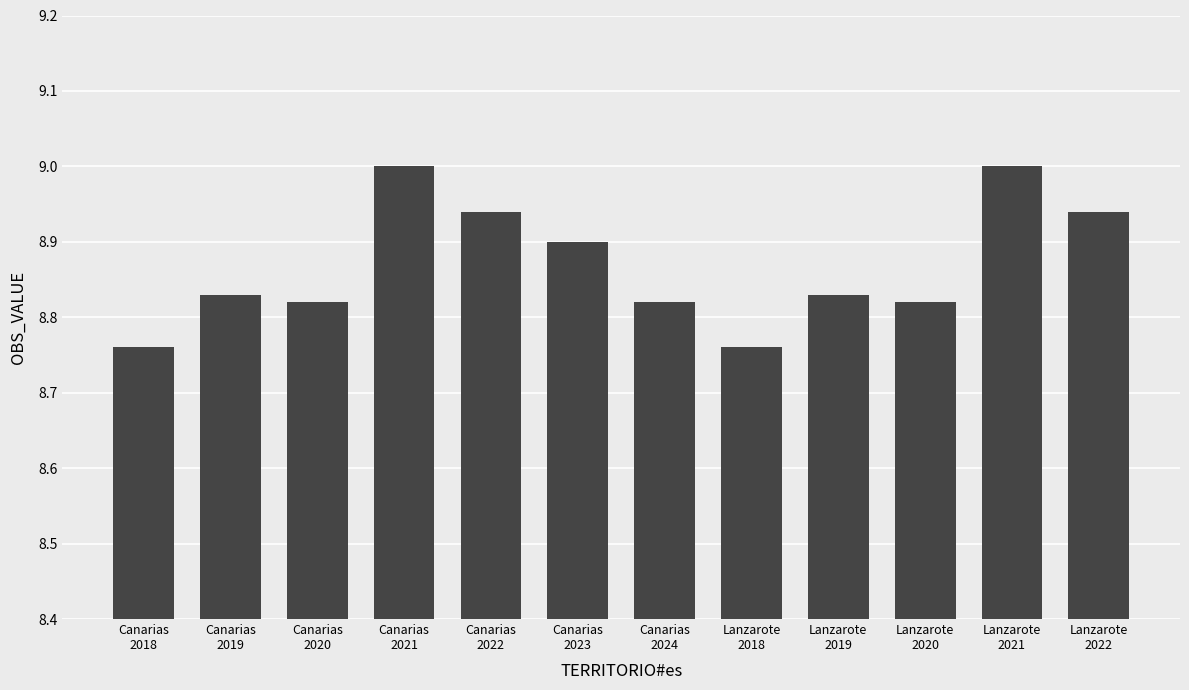

The value at Lanzarote
2018 is 5.1. True or false?

False